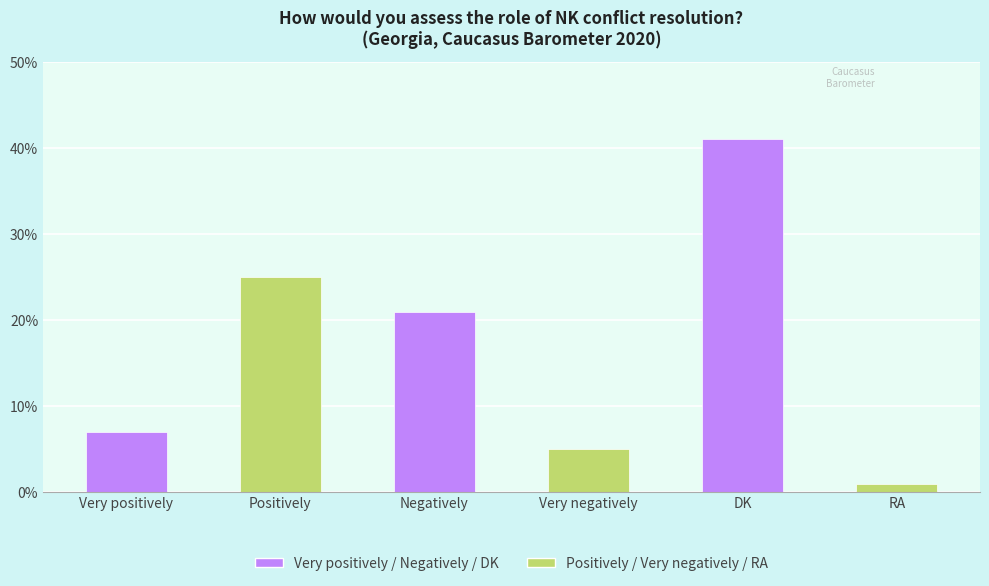

Reading left to right, extract all data points from this chart.

Very positively=7	Positively=25	Negatively=21	Very negatively=5	DK=41	RA=1